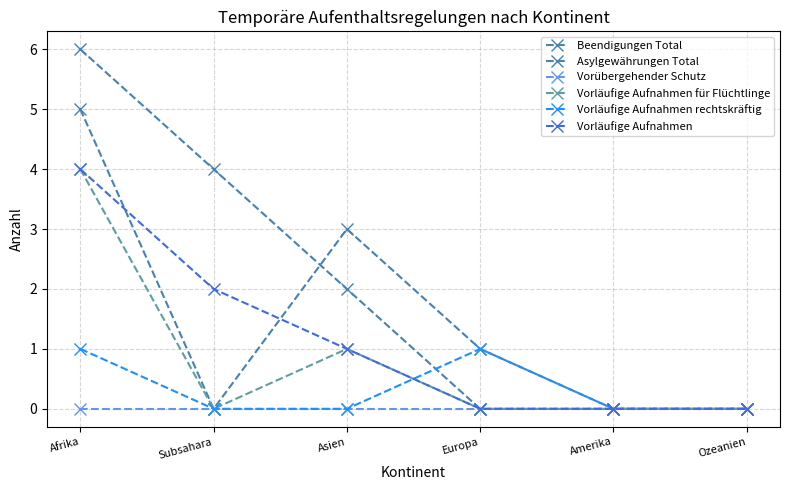

How many series are shown in this chart?

6